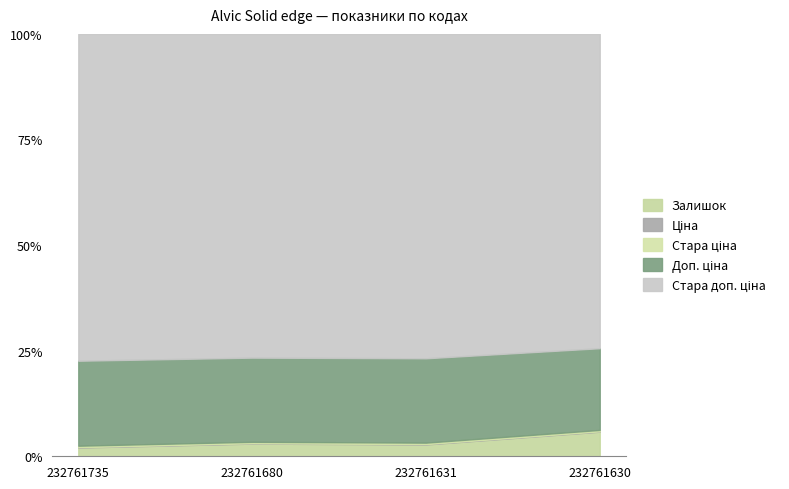

What is the value of the Доп. ціна point at the 3rd from the left?

3508.0